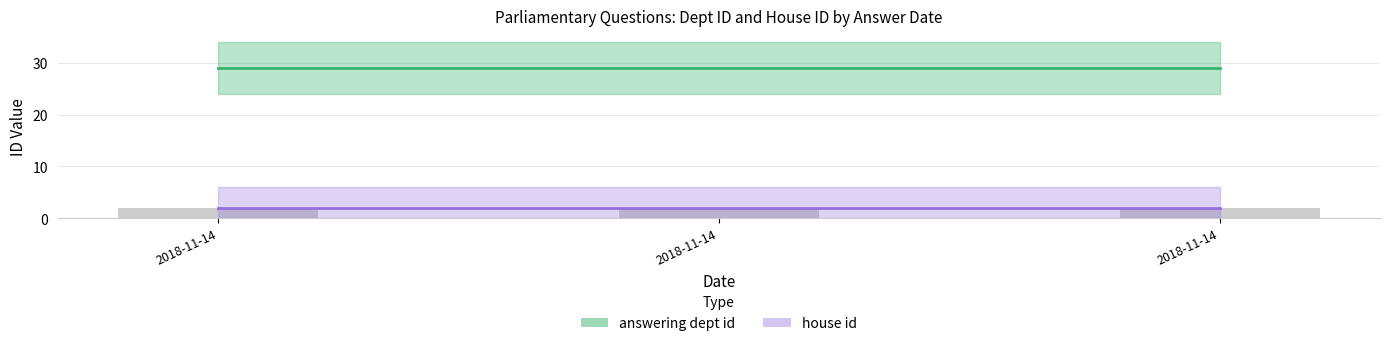

Is it true that house id equals 2 at 2018-11-14?

True